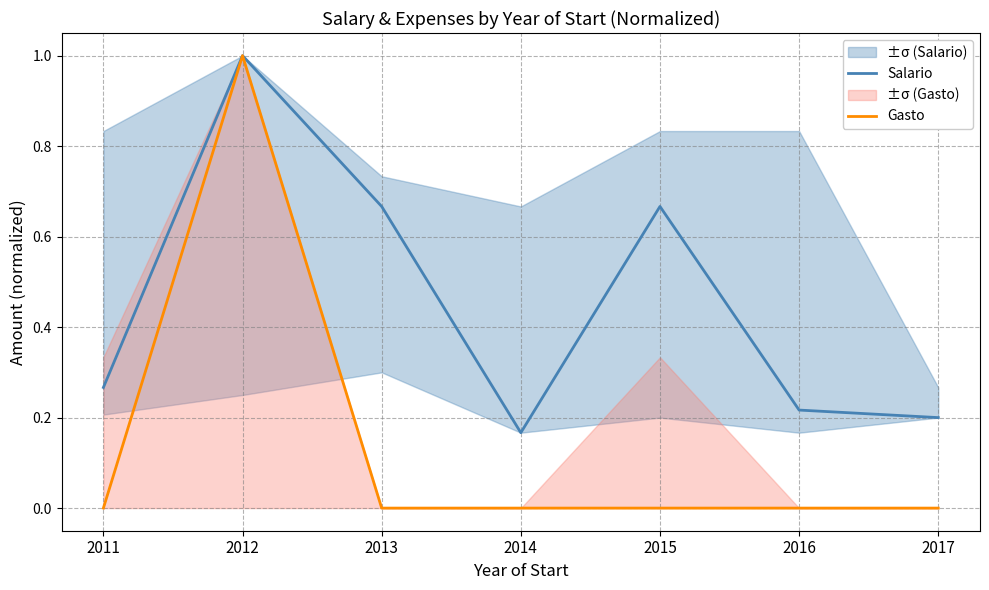

List the labels in order of Gasto value, smallest first.

2011, 2013, 2014, 2015, 2016, 2017, 2012